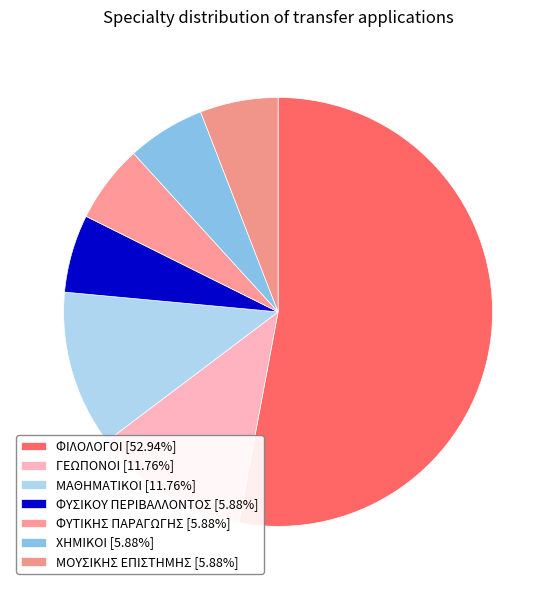

To the nearest percent, what is the combined percentage of ΓΕΩΠΟΝΟΙ and ΜΑΘΗΜΑΤΙΚΟΙ?

24%